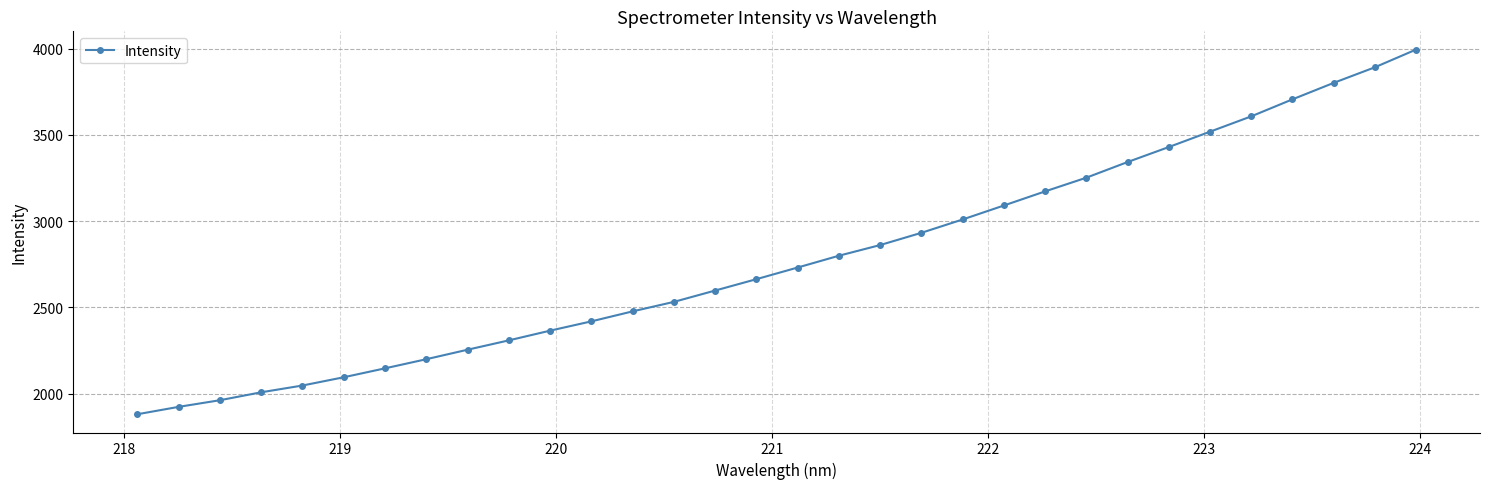

What is the greatest value displayed?

3995.4